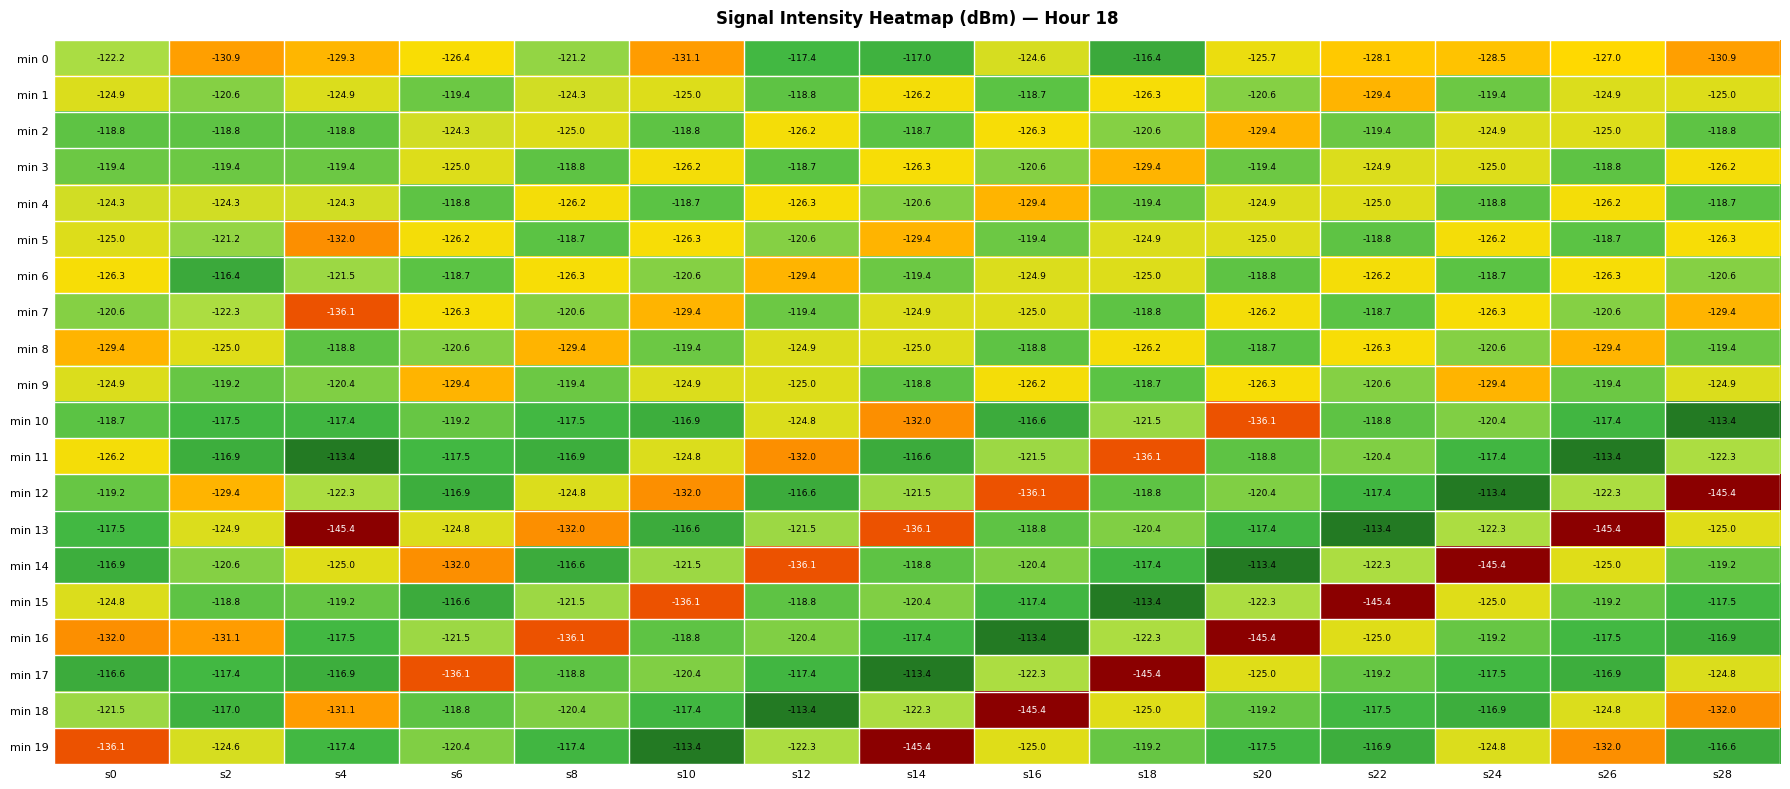

Is it true that min 17 equals -202.7 at s8?

False